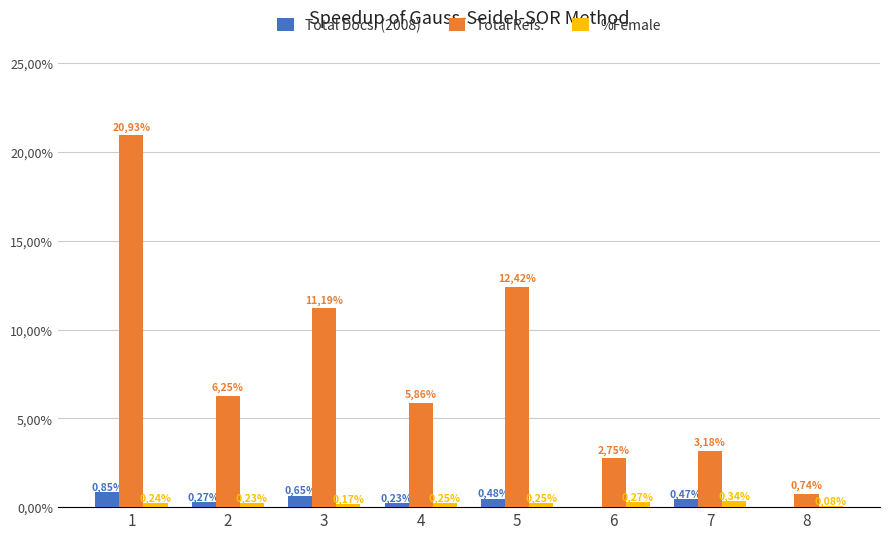

What is the maximum value shown in the chart?

2093